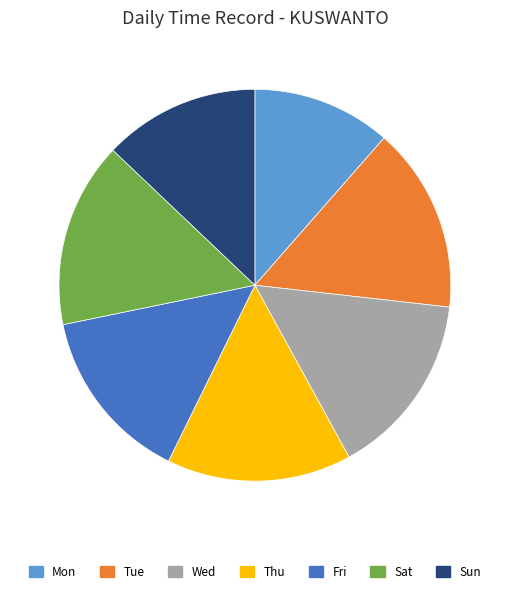

Does Wed represent more than half of the total?

No